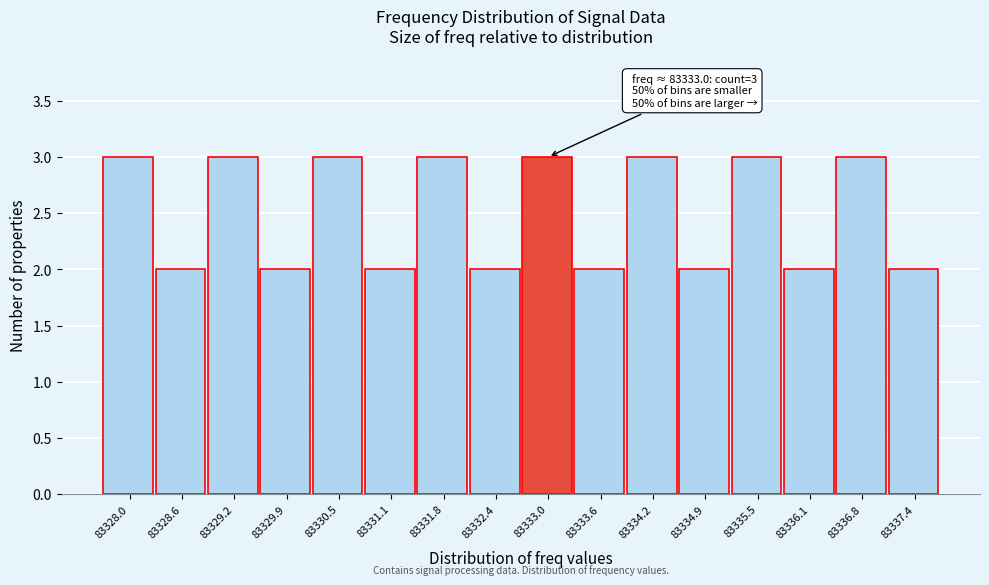

Reading left to right, extract all data points from this chart.

83328.0=3	83328.6=2	83329.2=3	83329.9=2	83330.5=3	83331.1=2	83331.8=3	83332.4=2	83333.0=3	83333.6=2	83334.2=3	83334.9=2	83335.5=3	83336.1=2	83336.8=3	83337.4=2